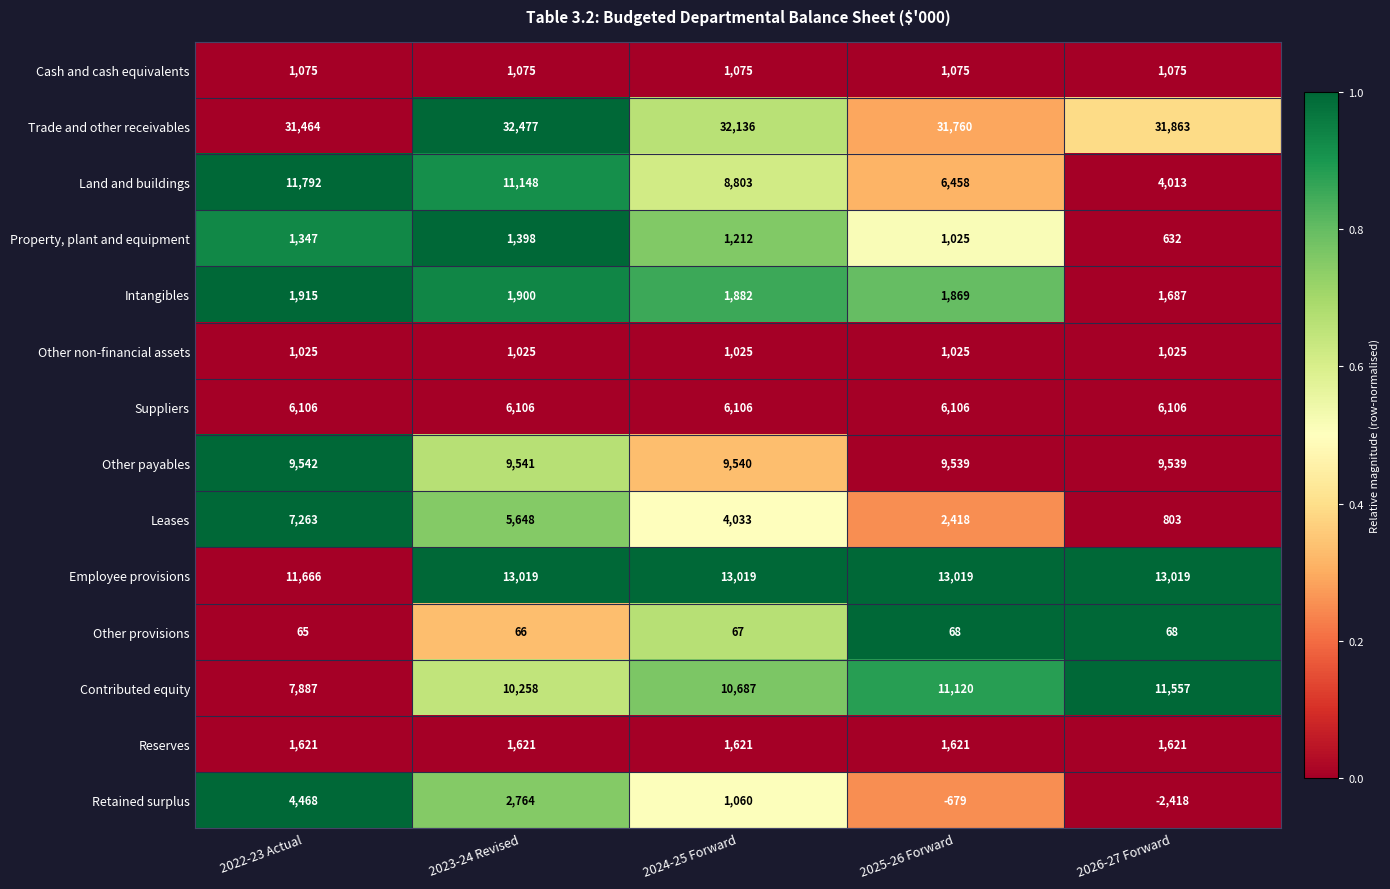

The Leases series shows 7836 at 2023-24 Revised. True or false?

False